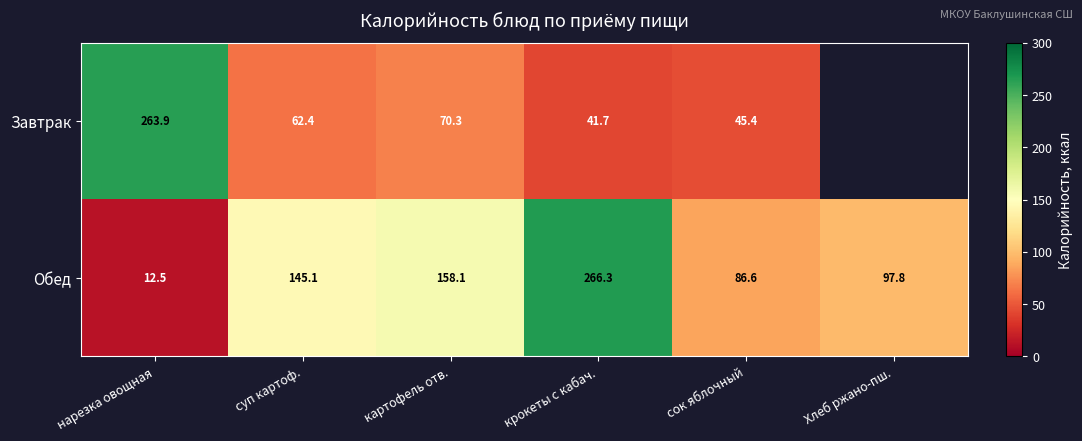

What is the difference between the maximum and minimum values in the Обед series?

253.8